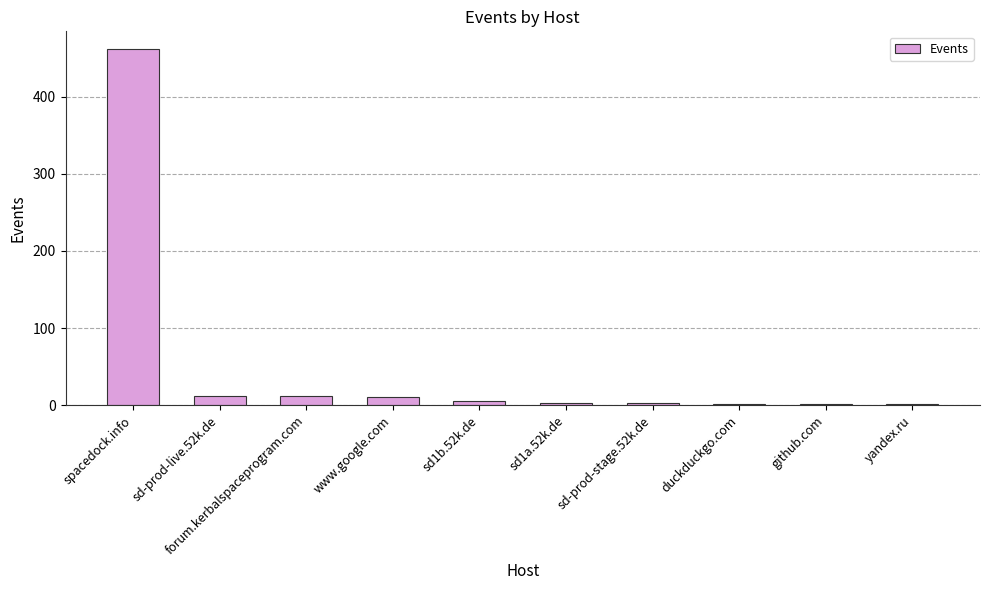

Which has a higher value, sd1b.52k.de or yandex.ru?

sd1b.52k.de